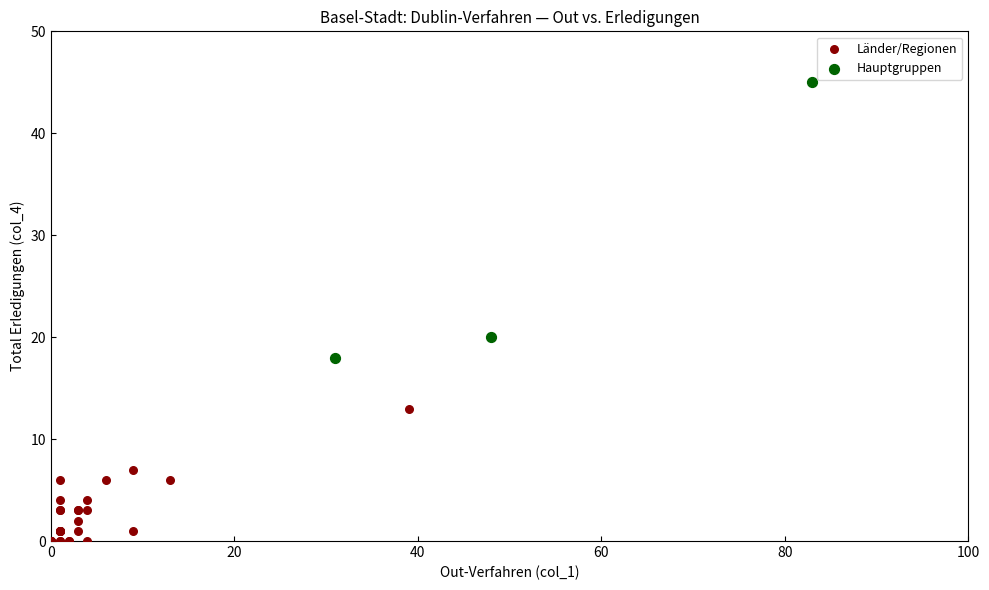

Which series reaches the maximum Y coordinate?

Hauptgruppen